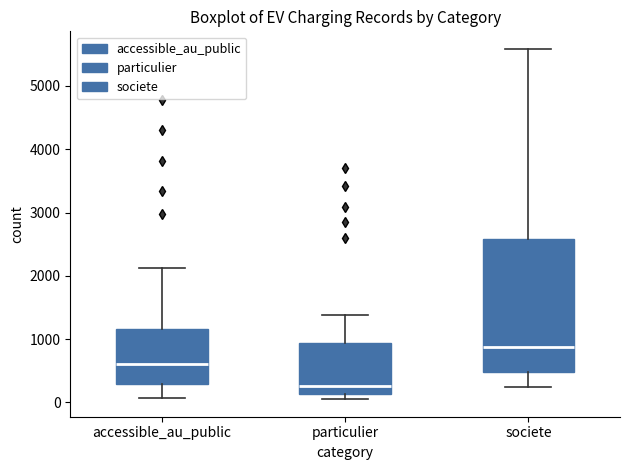

Where does the lower whisker of the box for accessible_au_public end on the y-axis? The values are not printed on the chart, so give them approximately, as read against the axis.

100